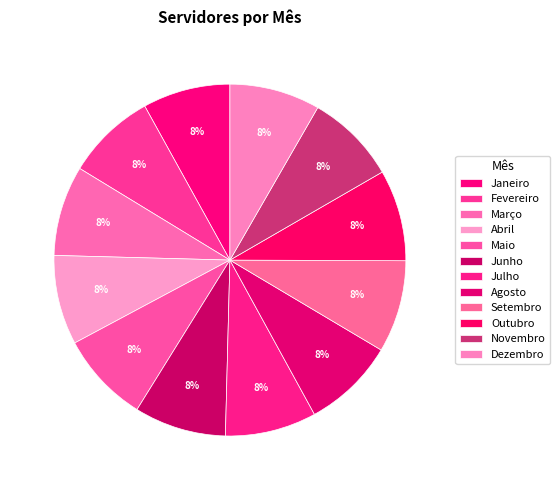

Combined, what portion of the pie is Outubro and Maio?

16.7%